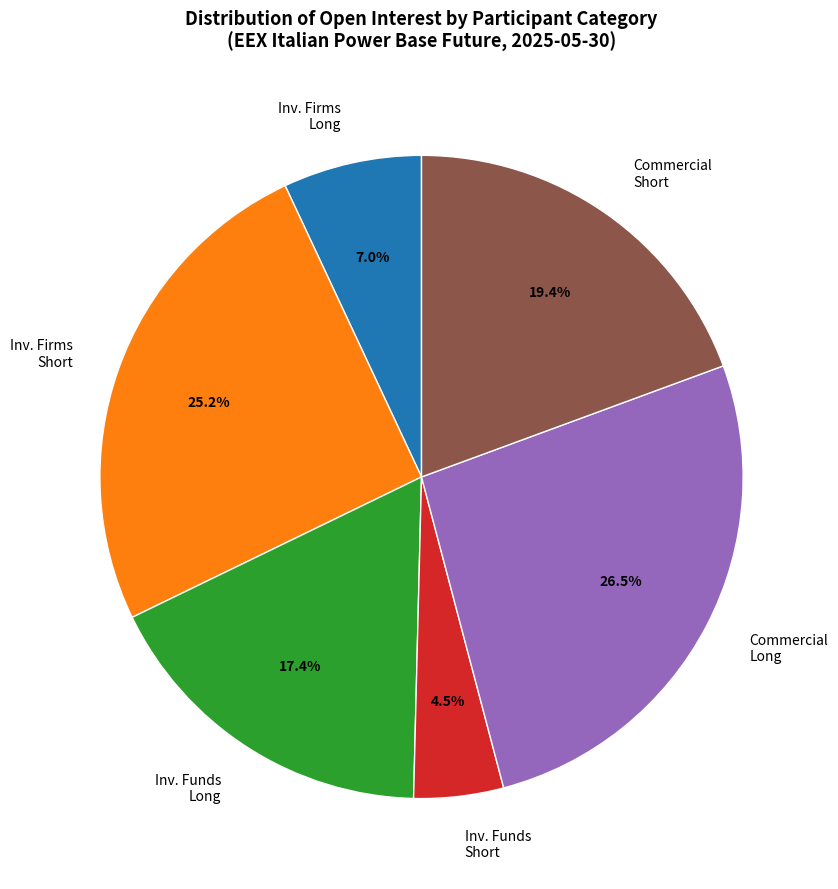

Which has a higher value, Commercial Short or Inv. Firms Short?

Inv. Firms Short